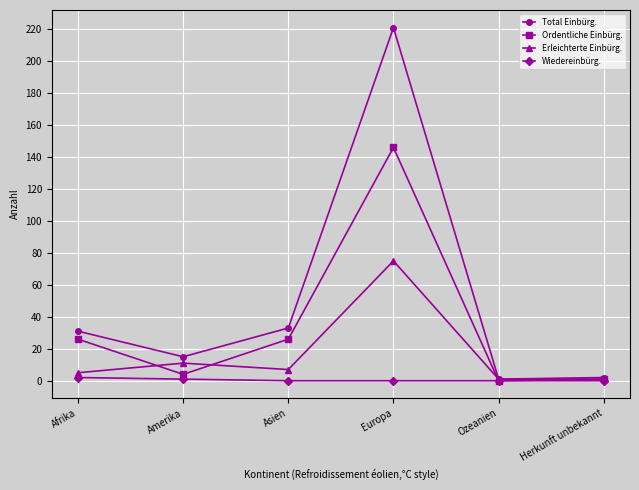

At which category does Erleichterte Einbürg. reach its first local valley?

Asien